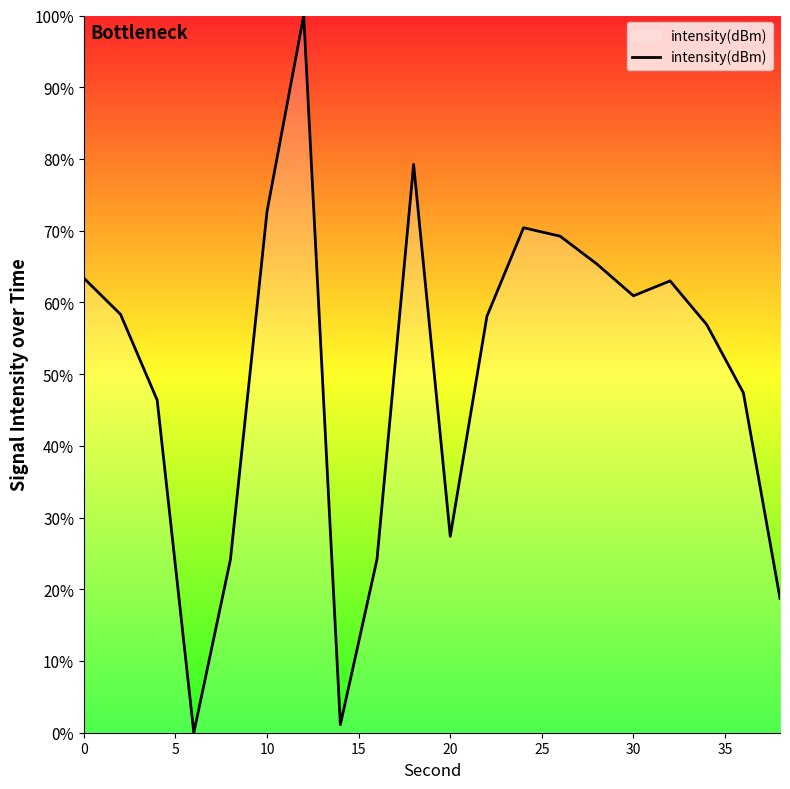

What is the sum of all values?

1006.9